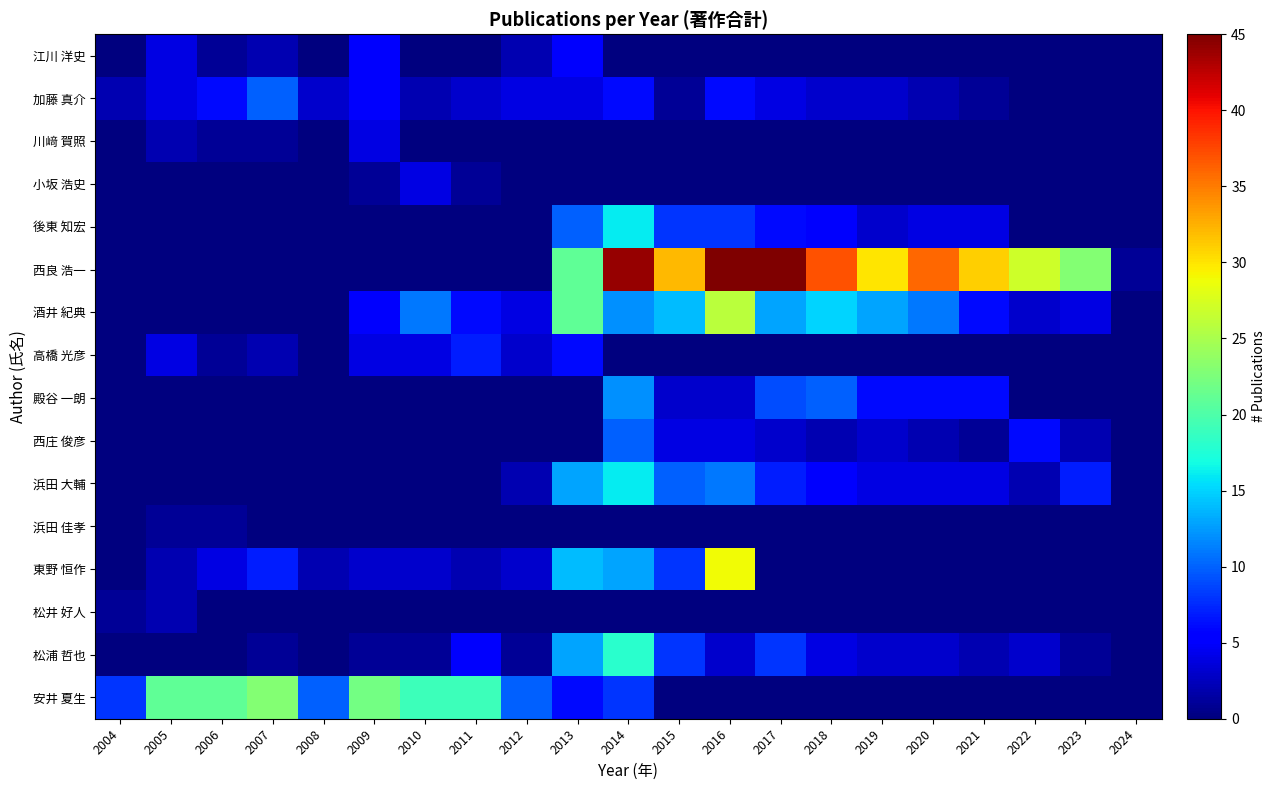

Rank the series at 2018 from highest to lowest value.

西良 浩一, 酒井 紀典, 殿谷 一朗, 後東 知宏, 浜田 大輔, 松浦 哲也, 加藤 真介, 西庄 俊彦, 江川 洋史, 川﨑 賀照, 小坂 浩史, 高橋 光彦, 浜田 佳孝, 東野 恒作, 松井 好人, 安井 夏生